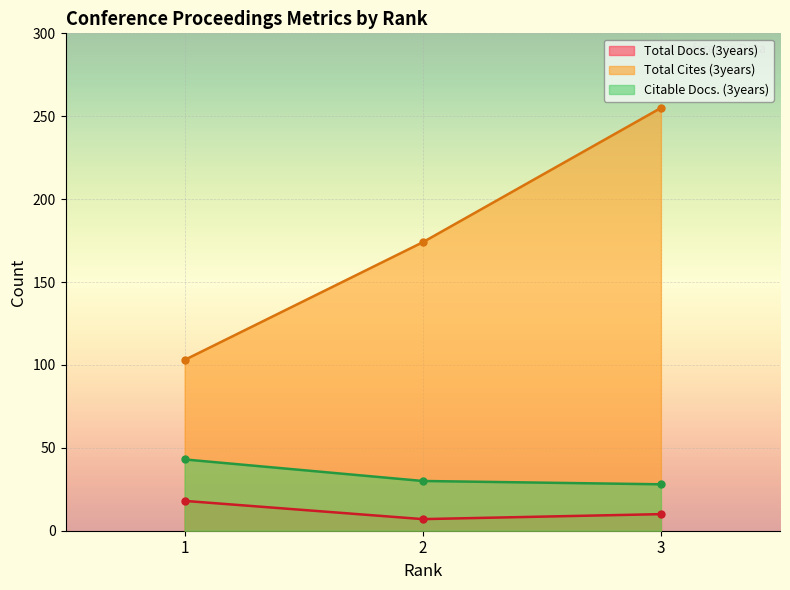

What is the average value of the Total Cites (3years) series?

177